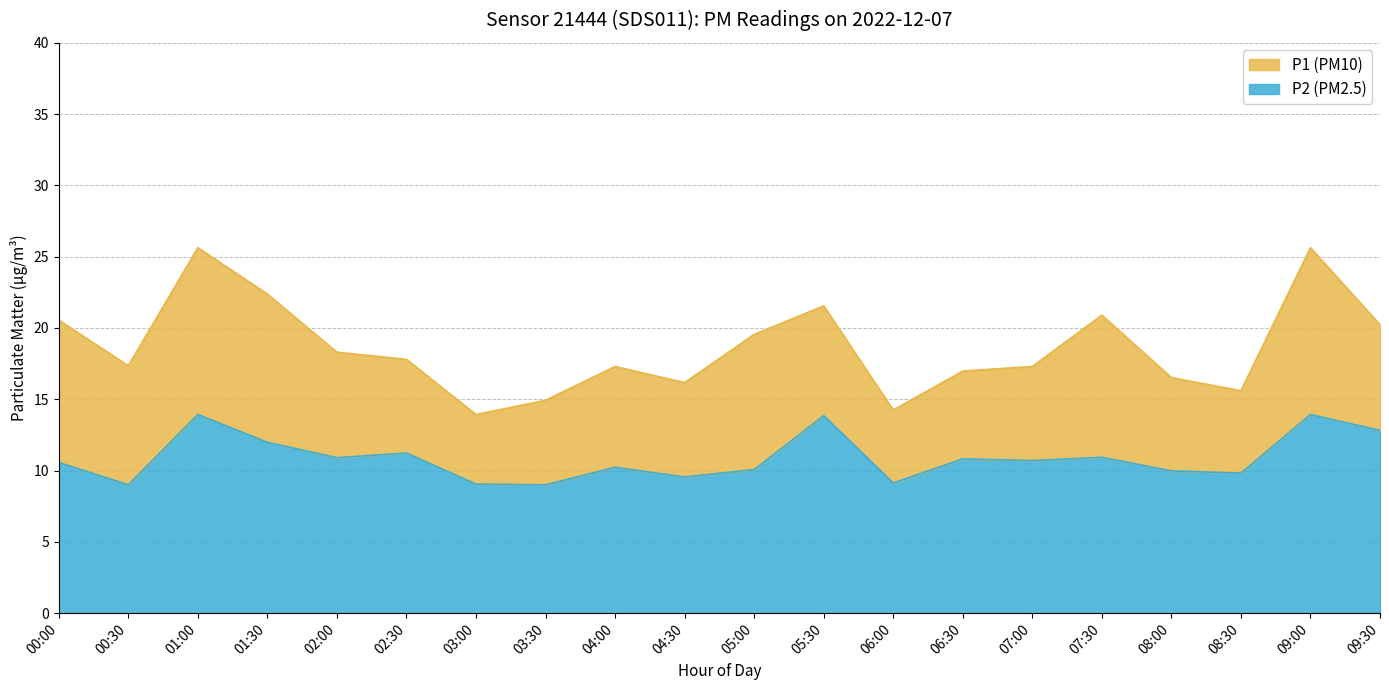

Which series has the largest total across all categories?

P1